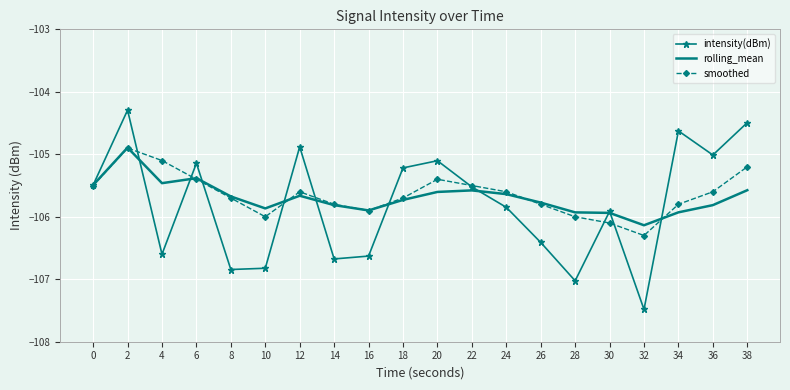

What are all the series names shown in the legend?

intensity(dBm), rolling_mean, smoothed